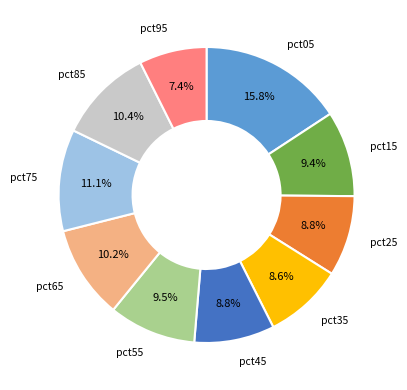

Is there any slice that represents more than half of the pie?

No